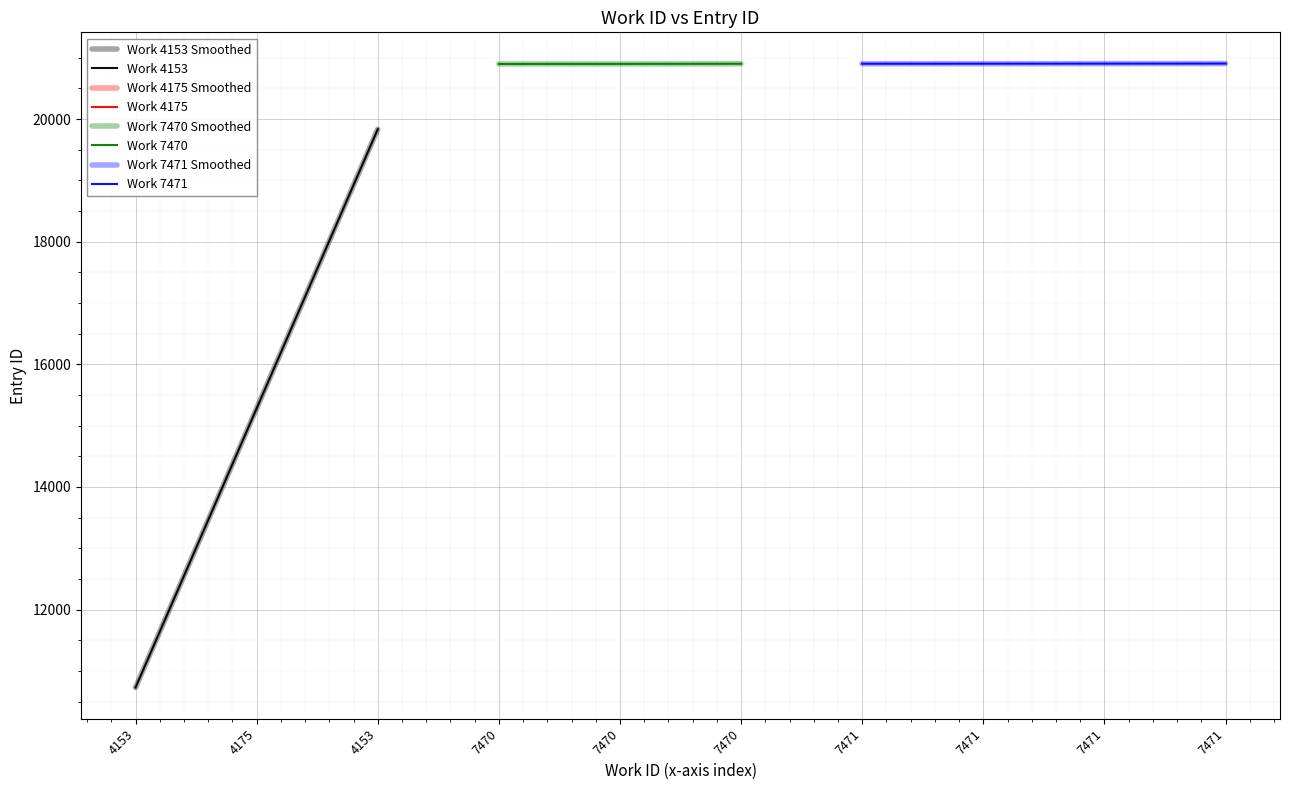

What is the maximum value shown in the chart?

20905